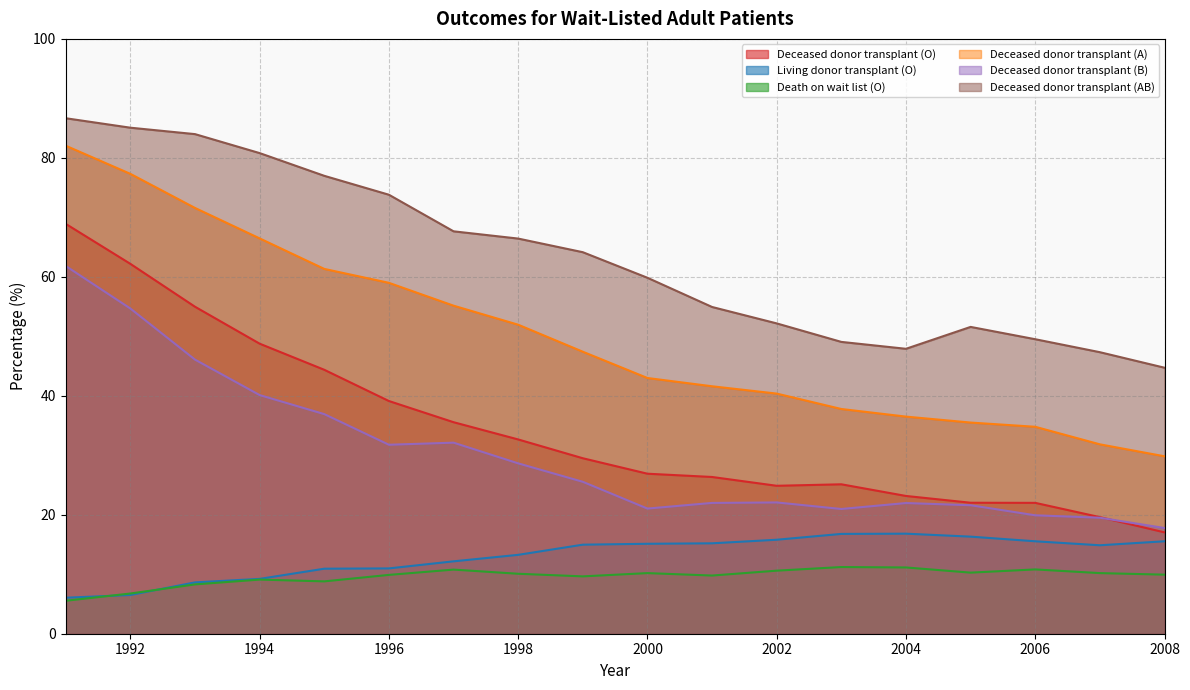

At how many categories does at least one series exceed 46?

17